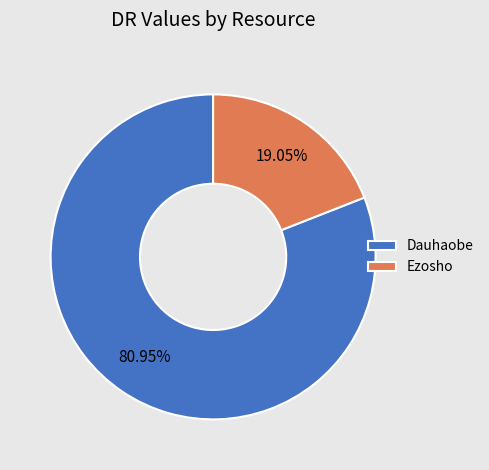

What is the ratio of the value at Dauhaobe to the value at Ezosho?

4.2